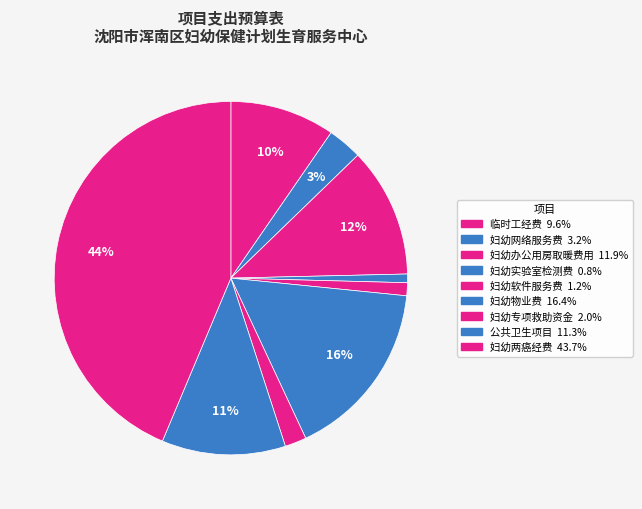

How many slices are in this pie chart?

9